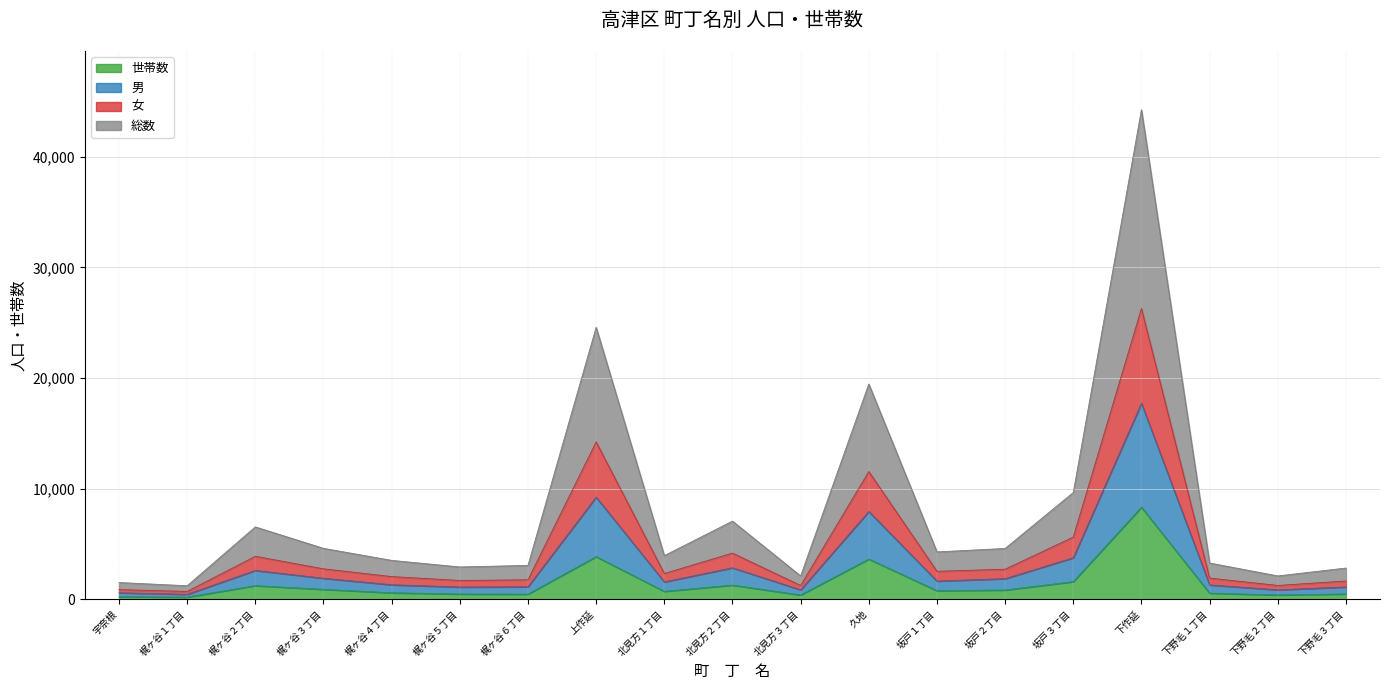

At which category is the sum across all series the highest?

下作延